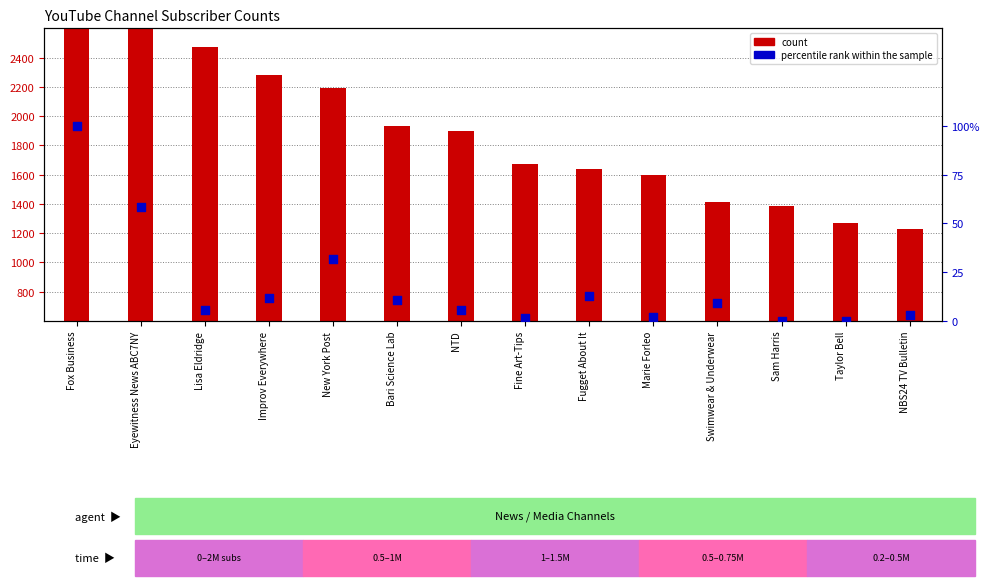

Which series reaches the minimum Y coordinate?

percentile rank within the sample